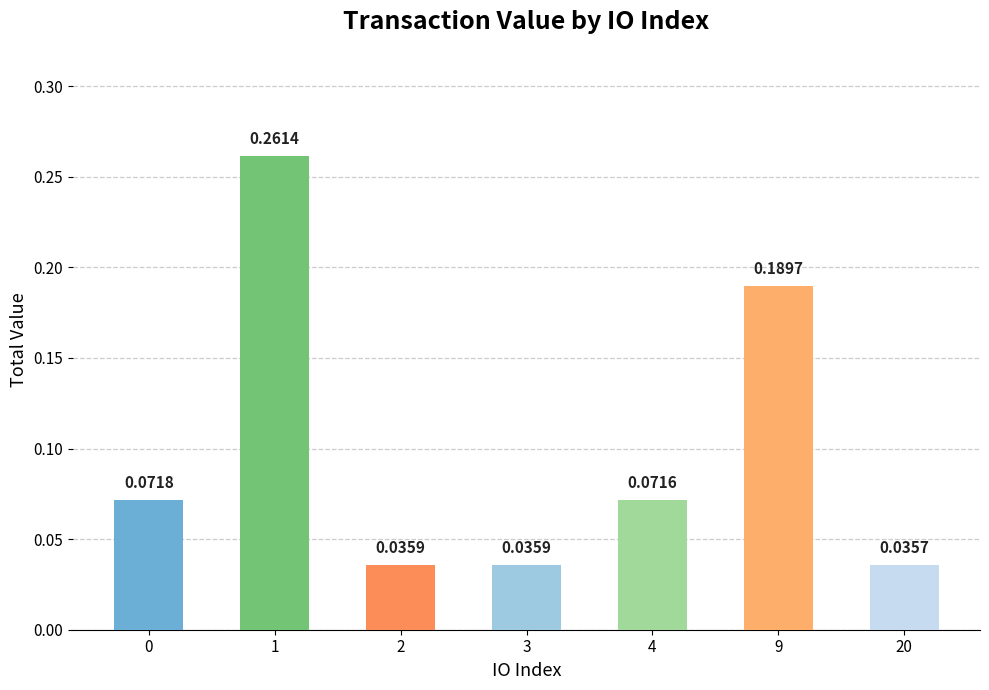

What is the change in value from 1 to 2?

-0.2